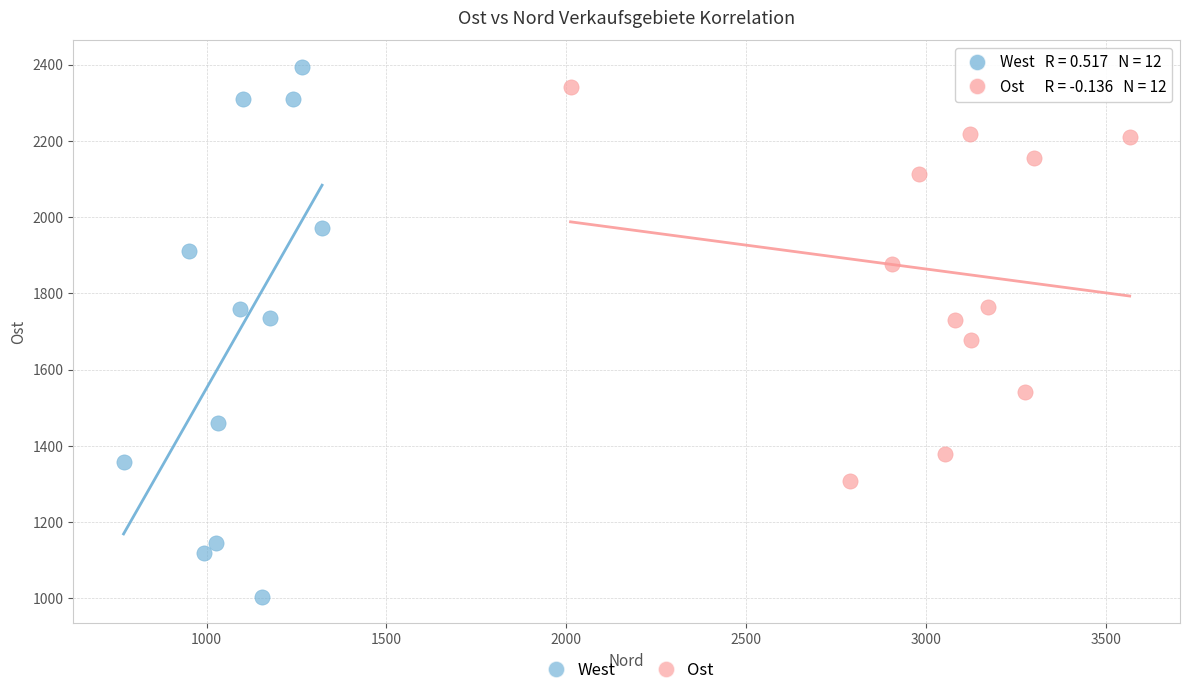

Which series has the widest spread of Y values?

West